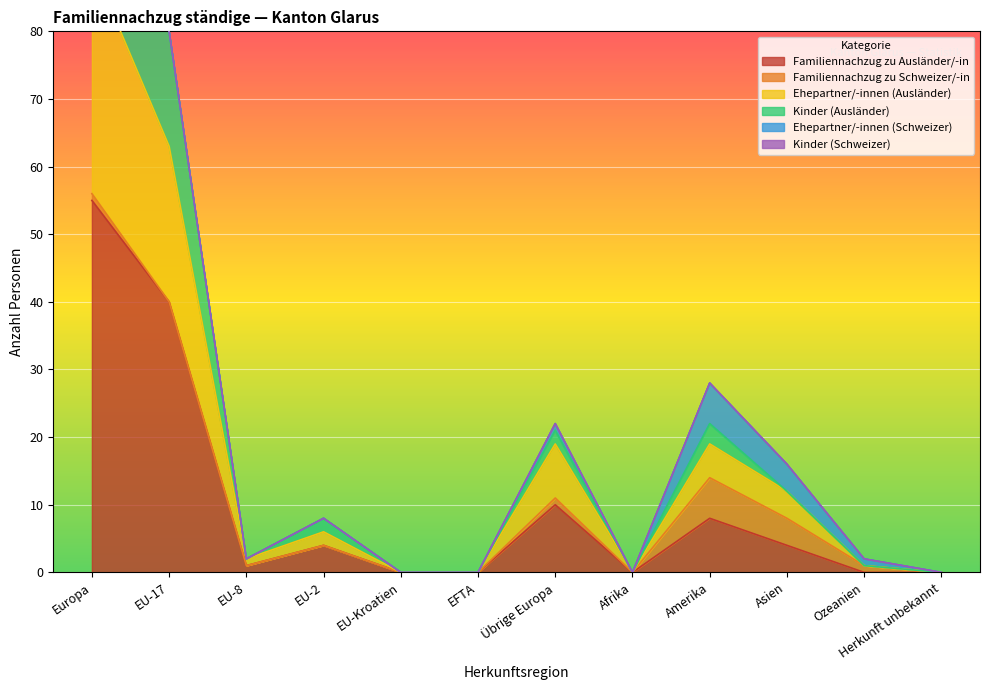

Read the Kinder (Ausländer) value at EU-17.

80